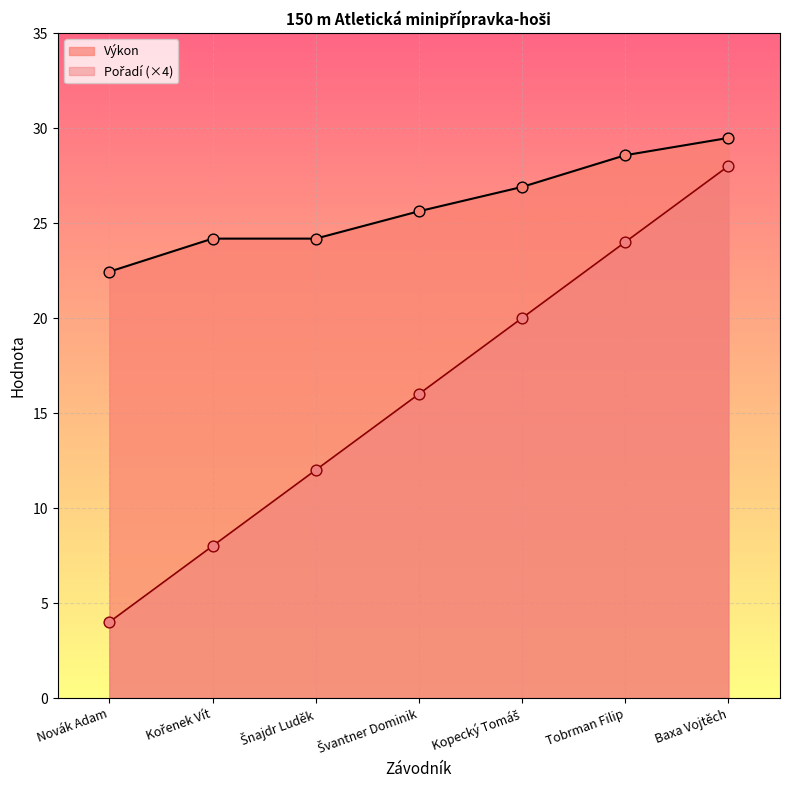

What is the total value across all series at Švantner Dominik?

41.6